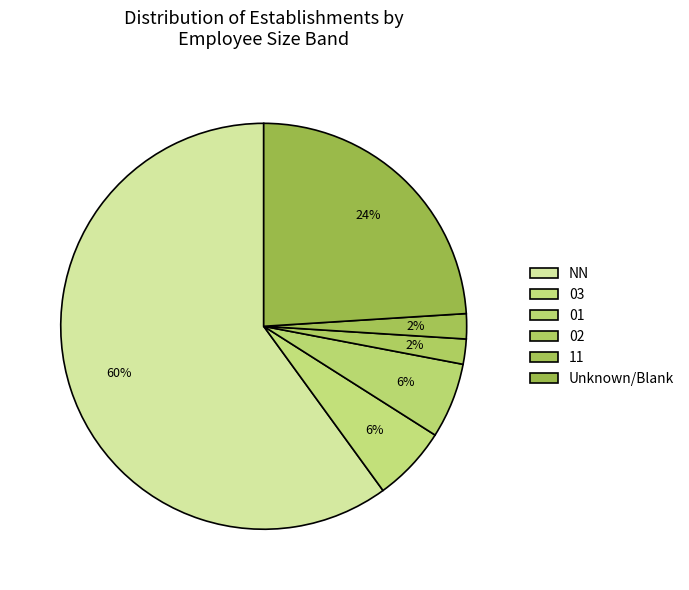

Is the sum of 03 and 11 greater than half?

No